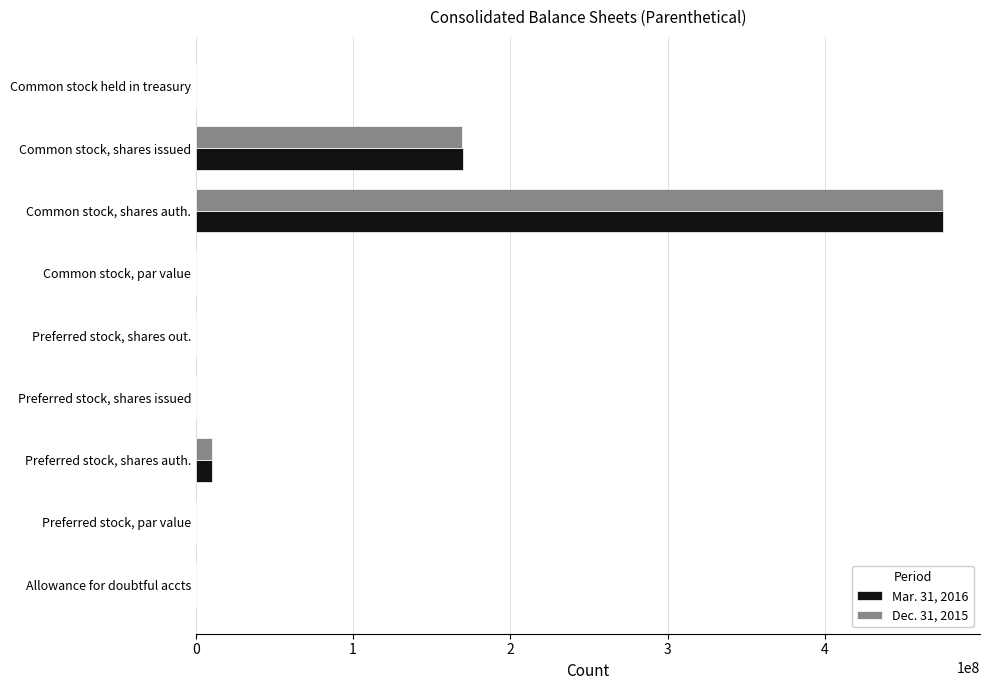

What is the sum of all Dec. 31, 2015 values?

654440021.0